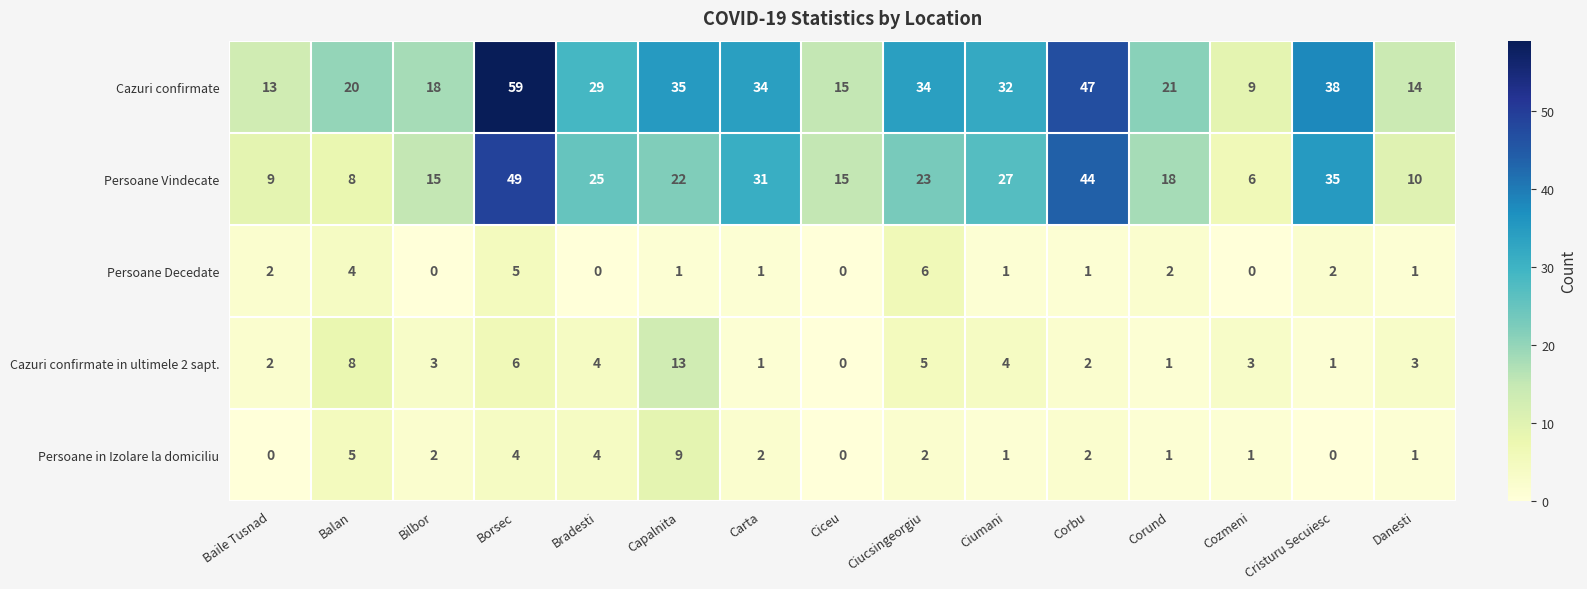

At how many categories does at least one series exceed 30?

7